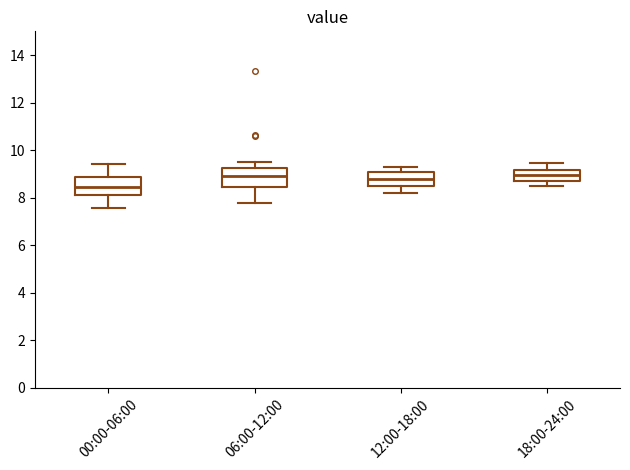

Reading left to right, read every box against the y-axis: the position of its median line, the range the box covers, and the ends of its whiskers. The values are not printed on the chart, so give them approximately, as read against the axis.

00:00-06:00: median 8.4, box 8.2 to 8.8, whiskers 7.6 to 9.4
06:00-12:00: median 9.0, box 8.4 to 9.2, whiskers 7.8 to 9.4
12:00-18:00: median 8.8, box 8.6 to 9.0, whiskers 8.2 to 9.4
18:00-24:00: median 9.0, box 8.8 to 9.2, whiskers 8.6 to 9.4